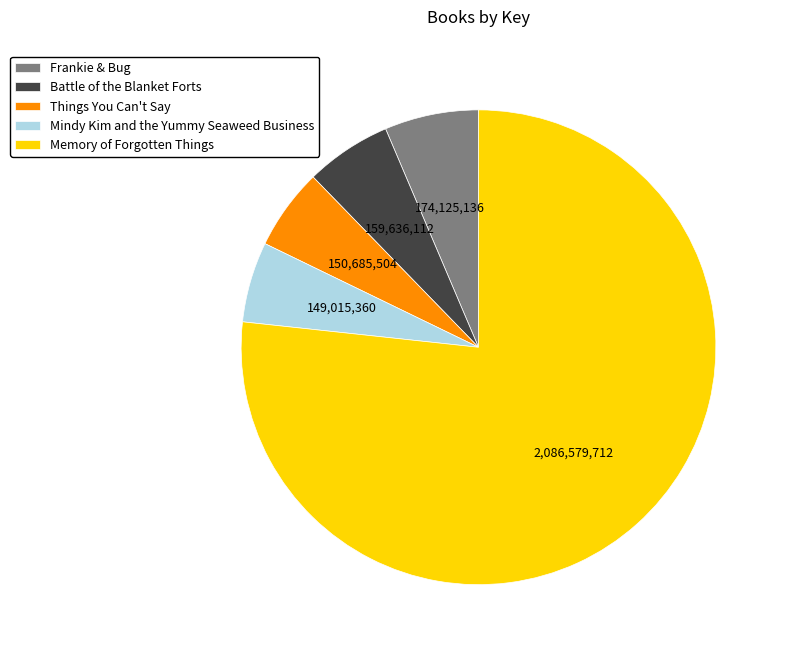

The Battle of the Blanket Forts slice represents 6% of the pie. True or false?

True